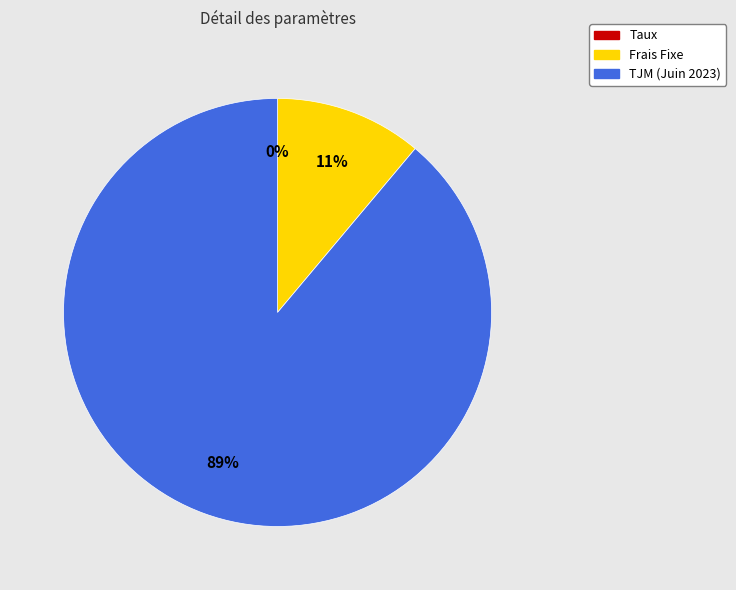

True or false: Frais Fixe accounts for 11% of the total.

True